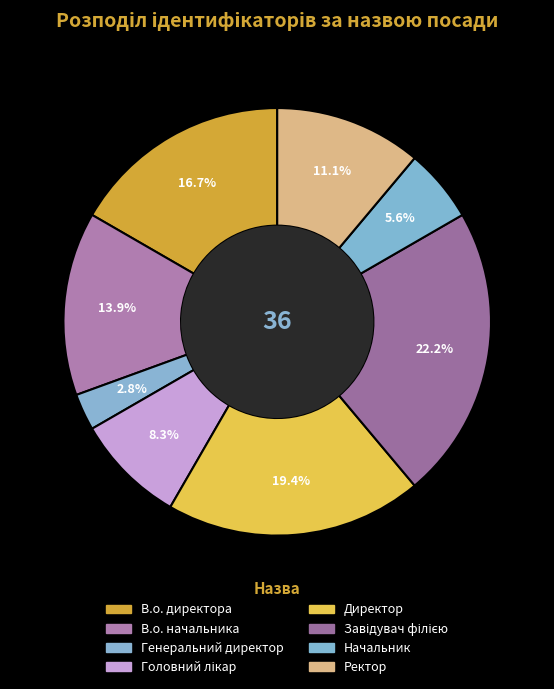

To the nearest percent, what percentage of the pie is Ректор?

11%